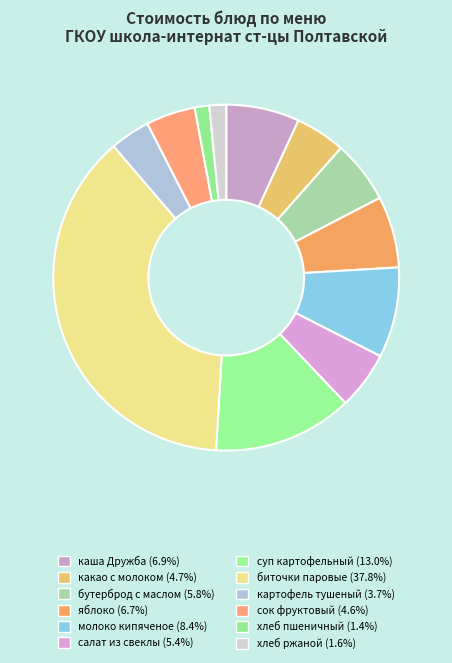

The картофель тушеный slice represents 1% of the pie. True or false?

False